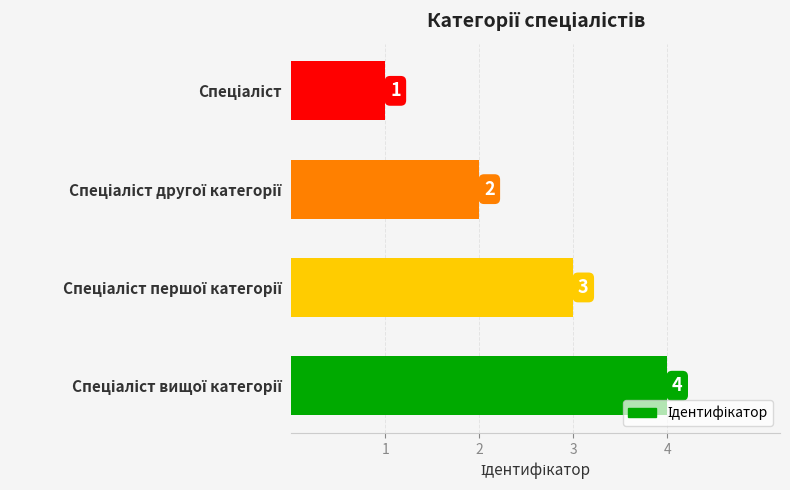

How many values are between 2 and 4?

3